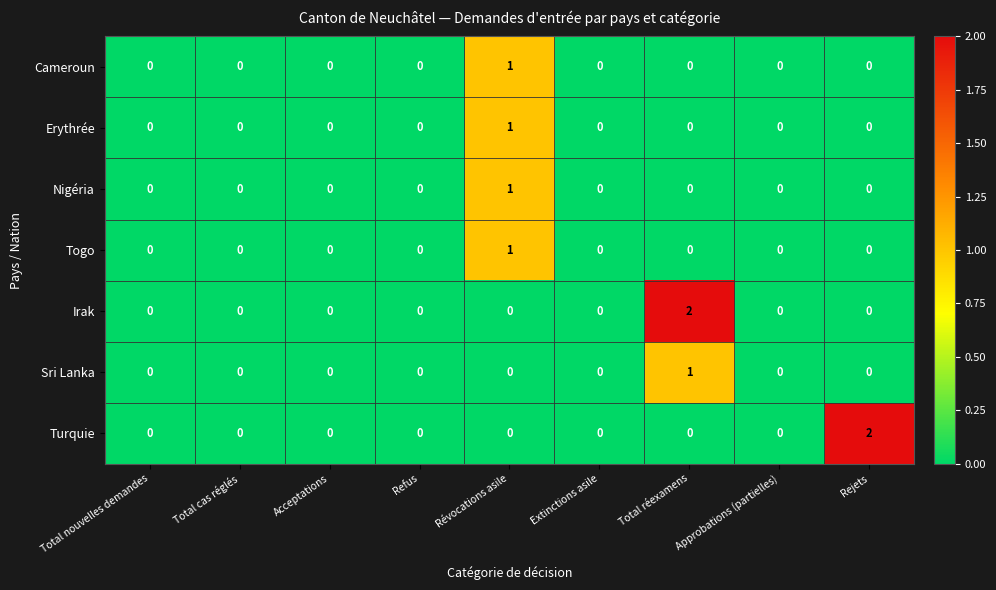

Count the Sri Lanka values in the range 0 to 1.

9